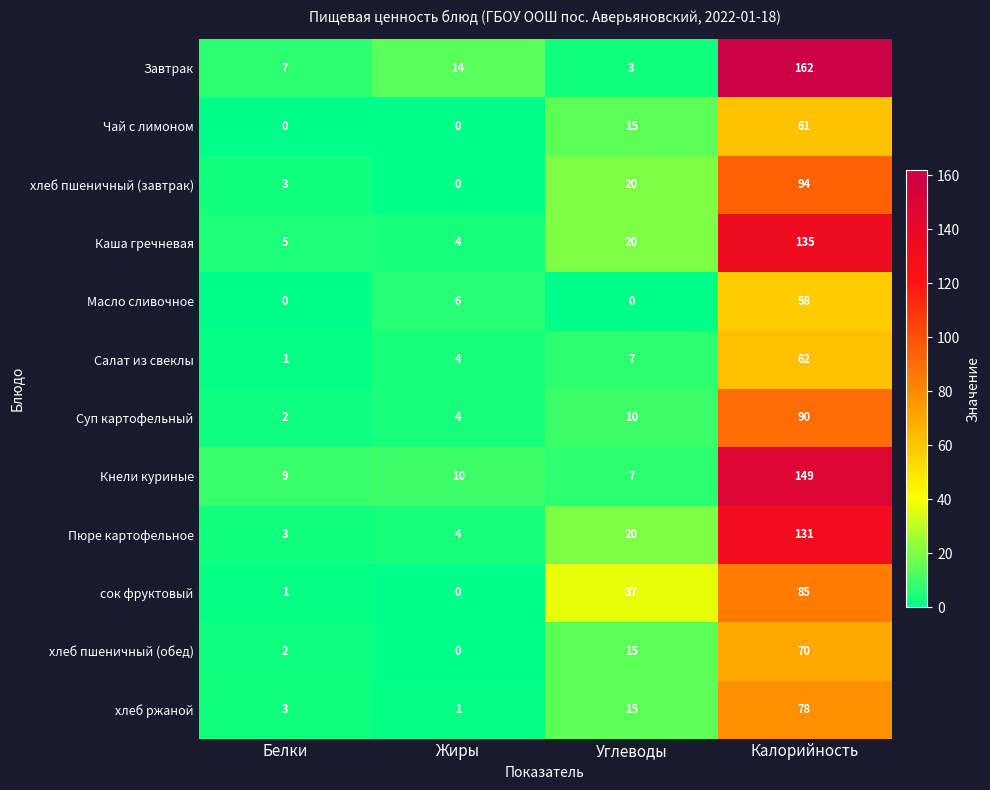

What value does the хлеб пшеничный (обед) series have at Калорийность, to the nearest 10?

70